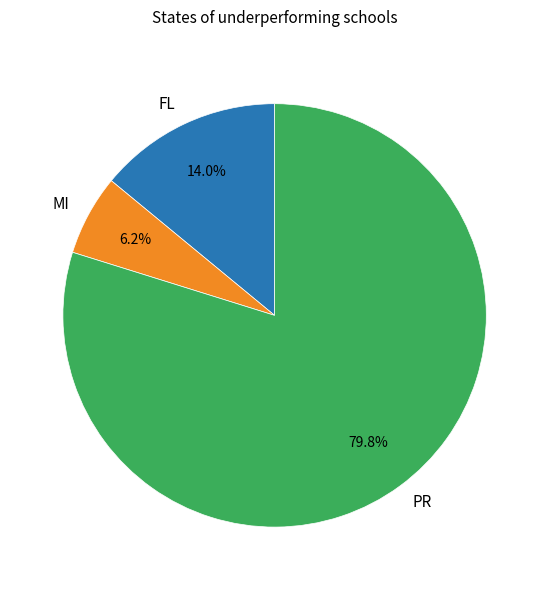

How much of the chart is everything except MI?

93.8%